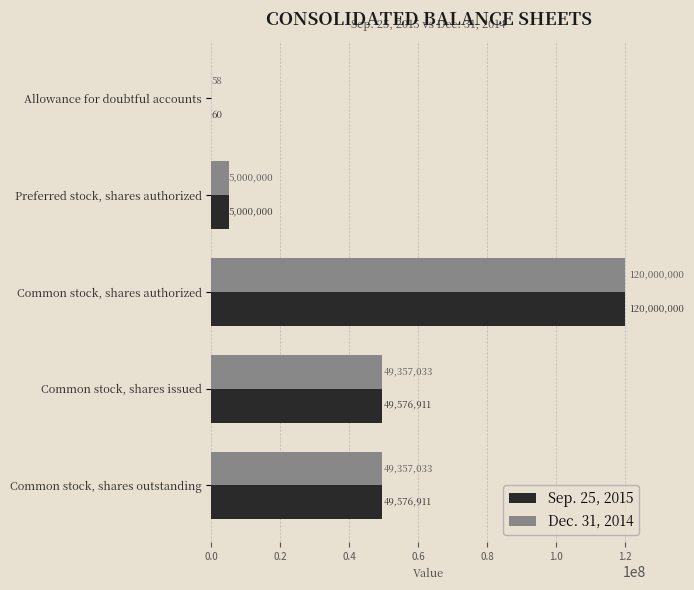

What is the approximate value of Sep. 25, 2015 at Allowance for doubtful accounts, to the nearest 10?

60